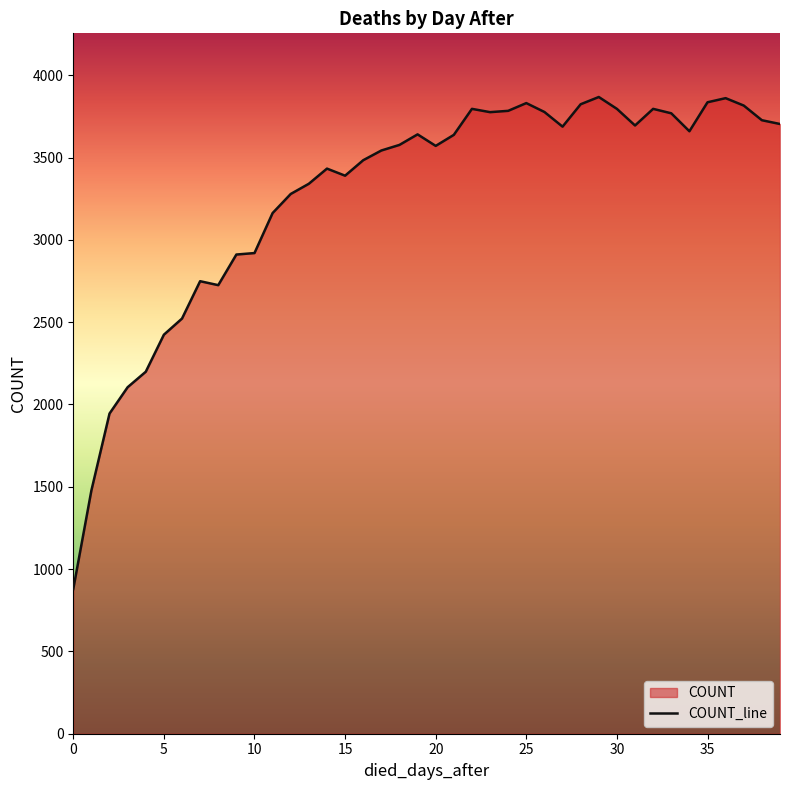

The value at 20 is 3571. True or false?

True